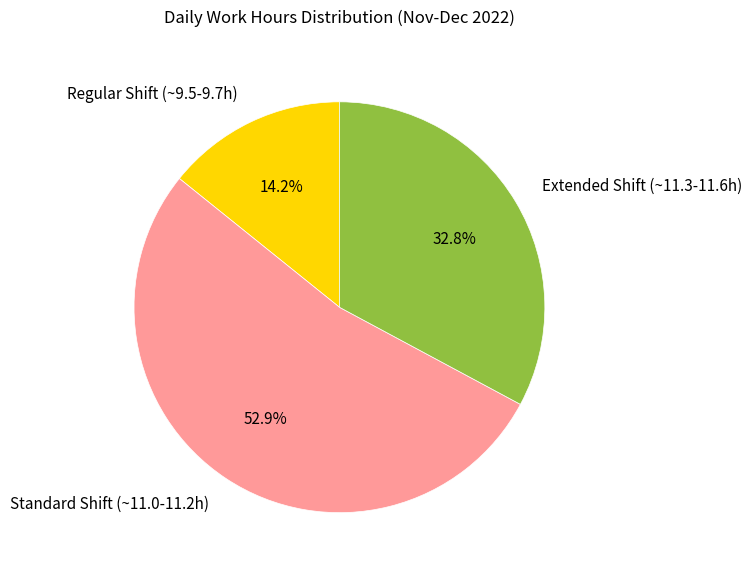

Which has a higher value, Standard Shift (~11.0-11.2h) or Regular Shift (~9.5-9.7h)?

Standard Shift (~11.0-11.2h)